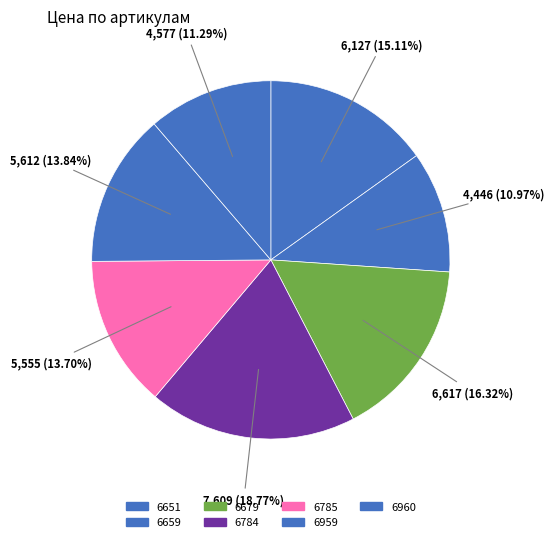

How many slices are in this pie chart?

7